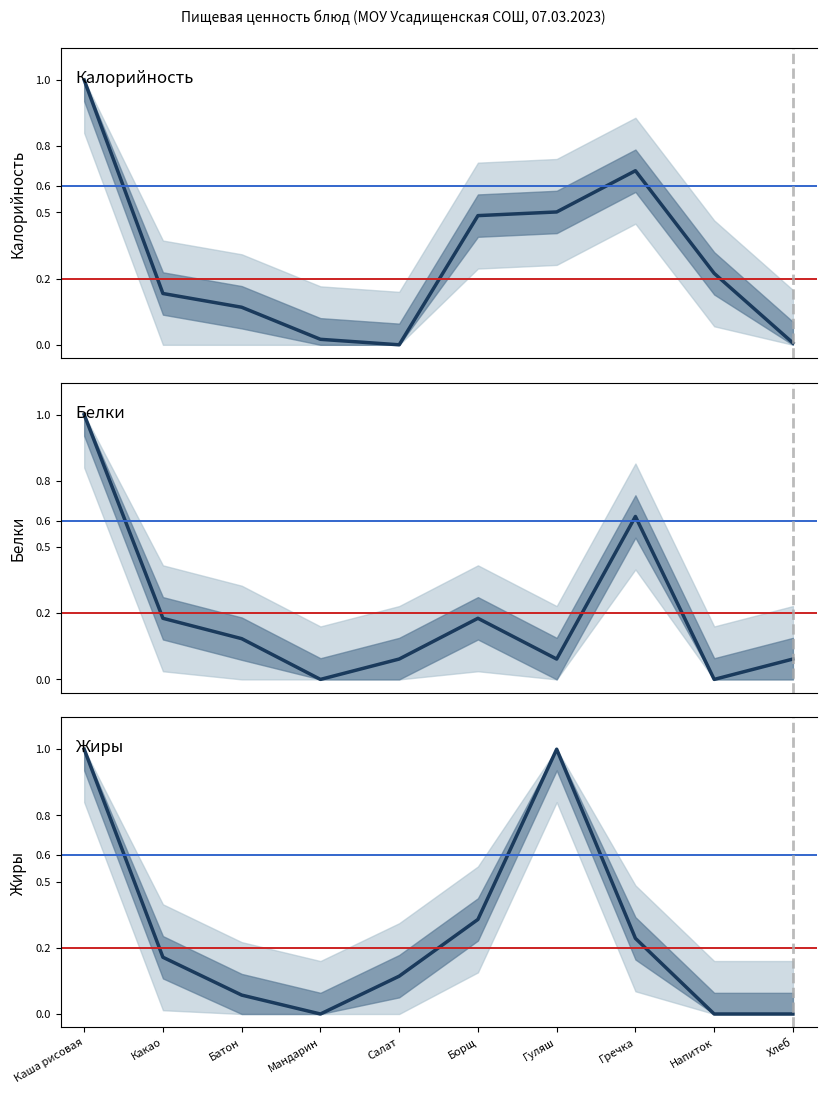

How many data points in Калорийность are above 0?

9